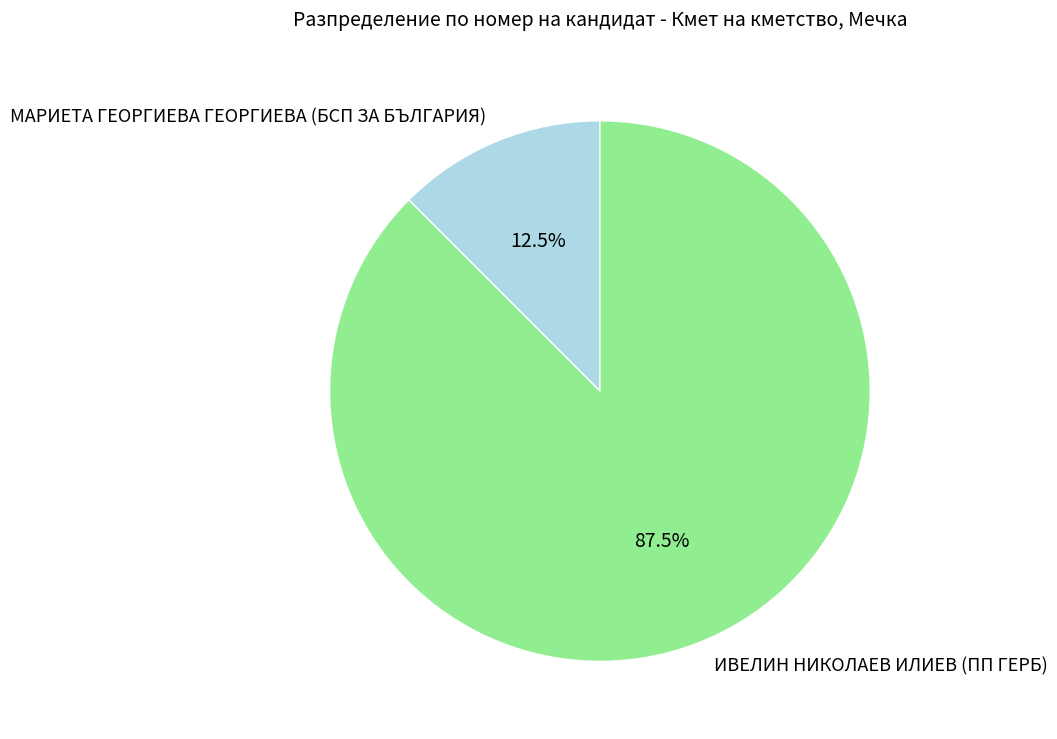

How many segments does this pie chart have?

2